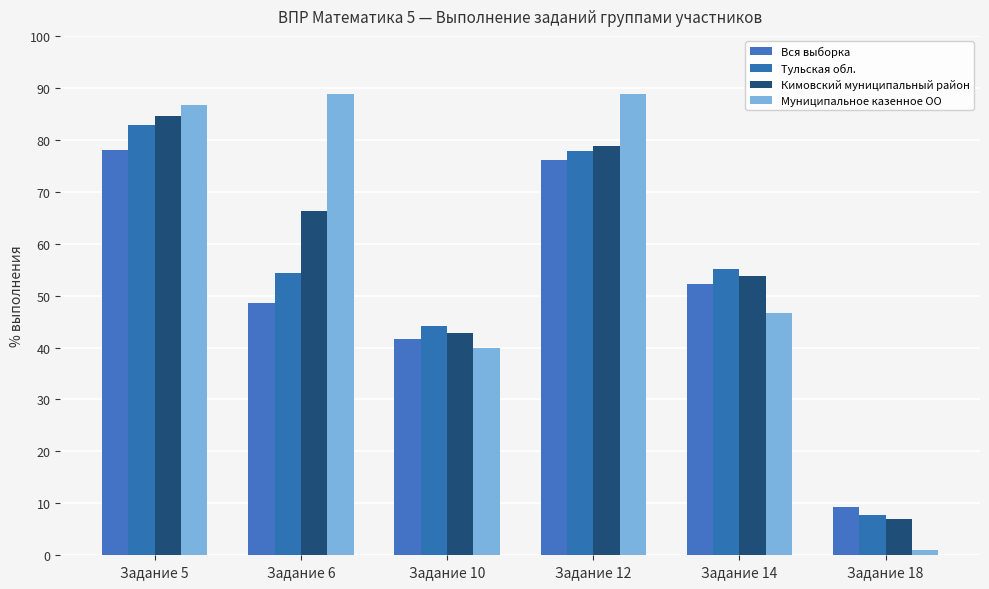

Which series has the largest range (max minus min)?

Муниципальное казенное ОО